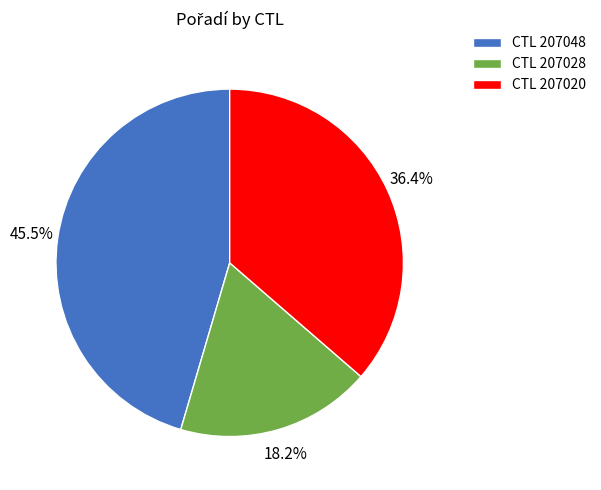

Rank the categories by value from highest to lowest.

CTL 207048, CTL 207020, CTL 207028